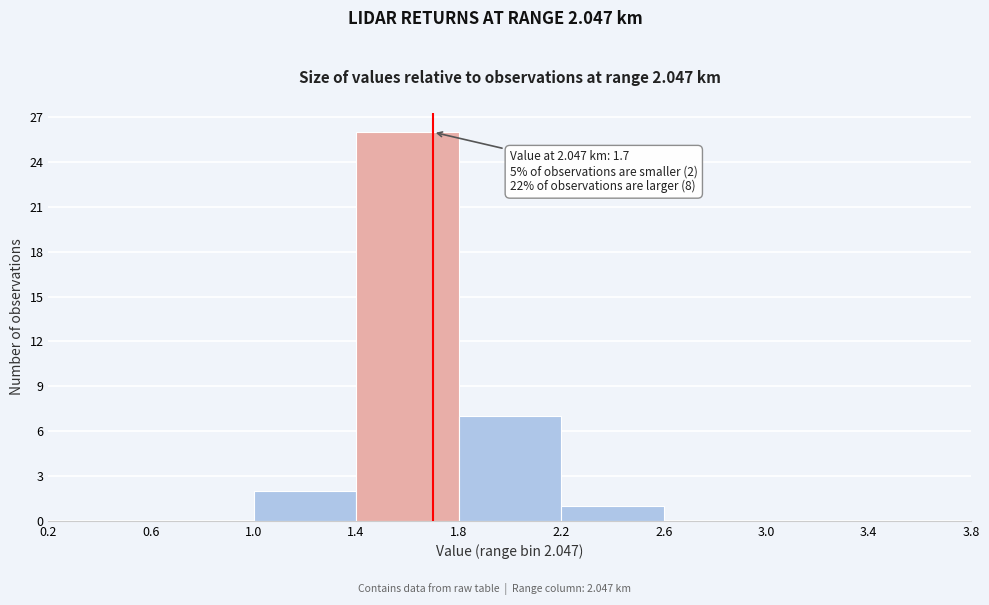

Which range on the x-axis has the tallest bar?

1.4 to 1.8